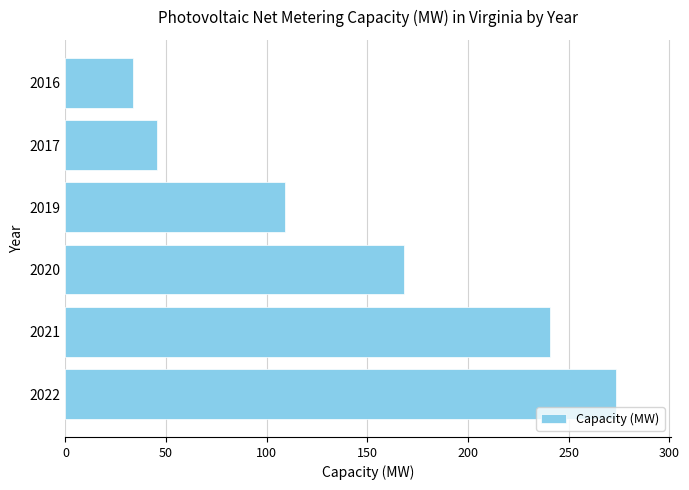

Which has a higher value, 2020 or 2022?

2022